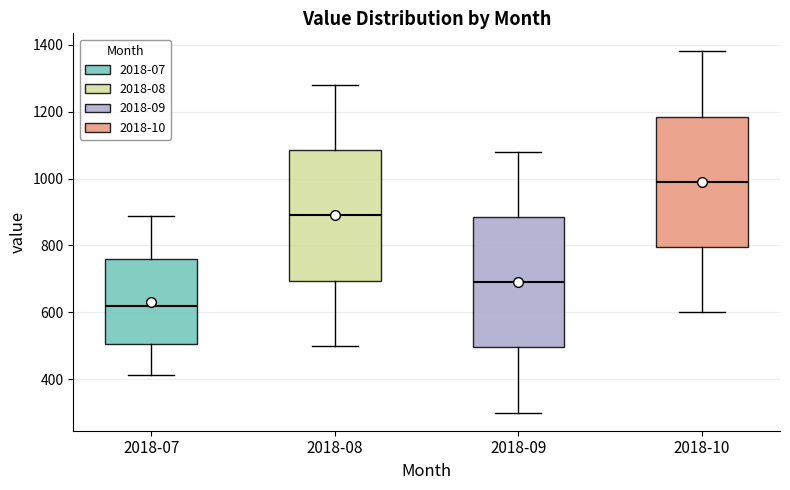

Where does the median line of the box for 2018-07 sit on the y-axis? The values are not printed on the chart, so give them approximately, as read against the axis.

620